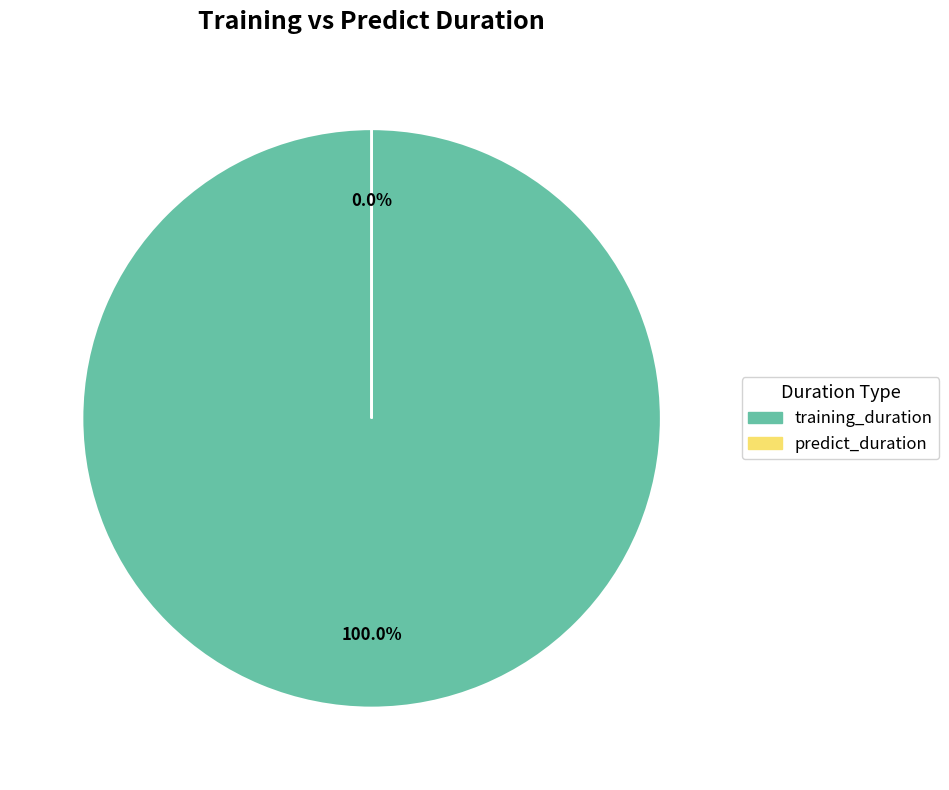

What percentage is the training_duration slice, to the nearest percent?

100%